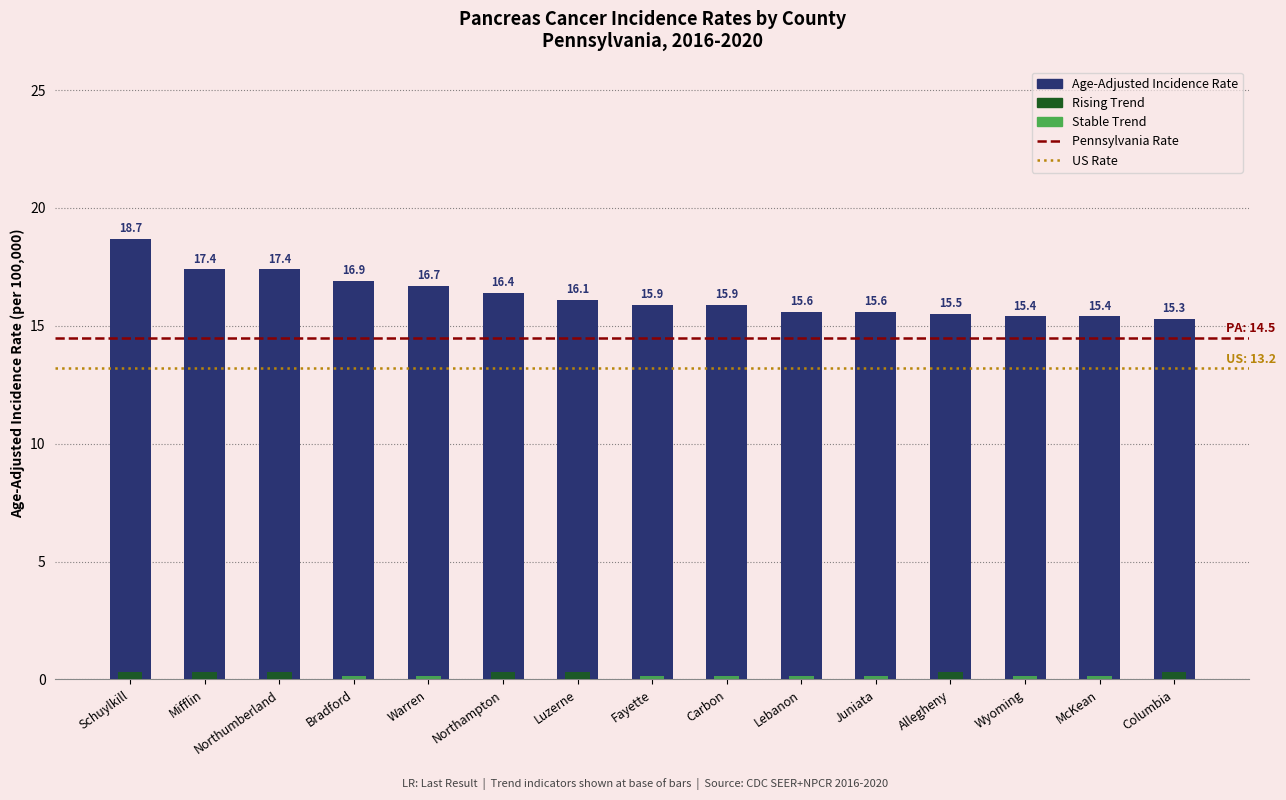

Which category has the lowest value across all series?

Columbia